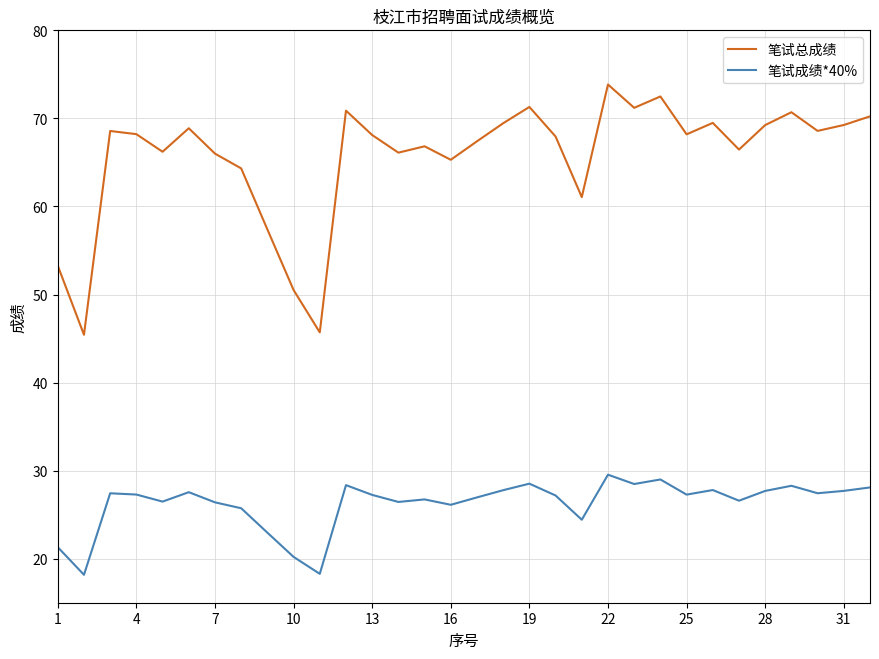

Is this an area chart (filled region under the line)?

No